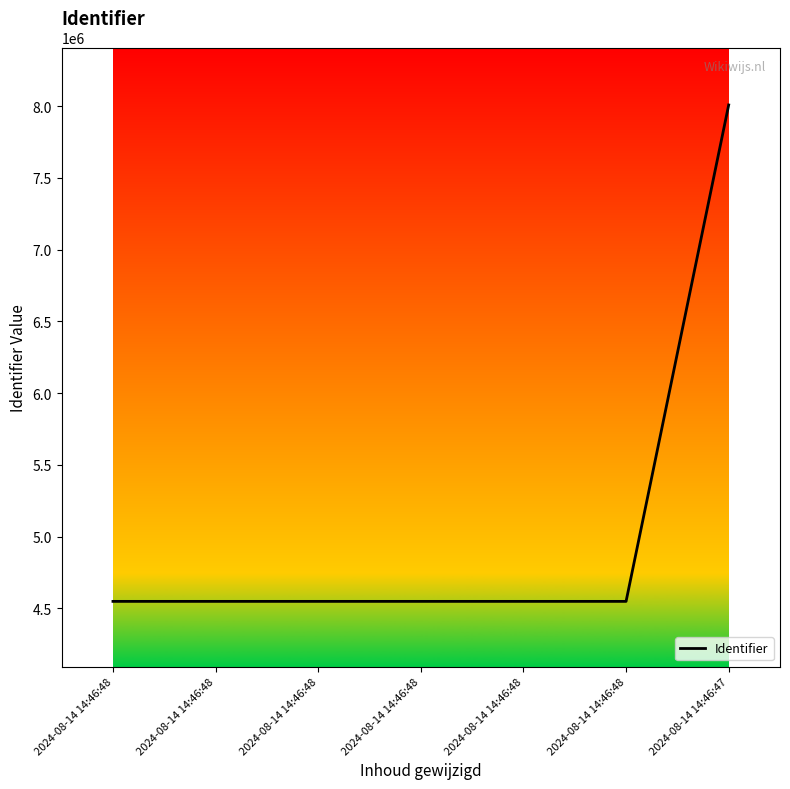

What is the change in value from 2024-08-14 14:46:48 to 2024-08-14 14:46:47?

+3459846